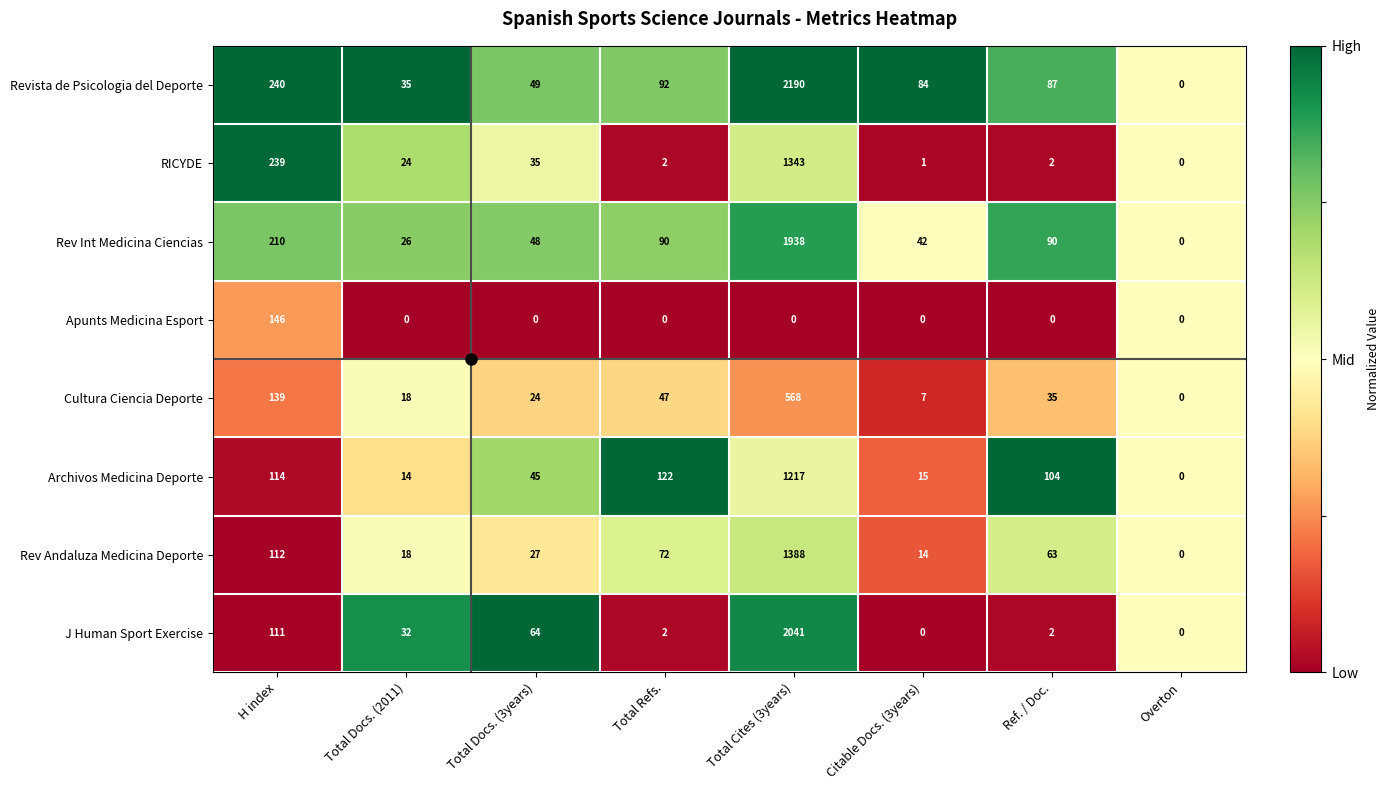

At Total Docs. (3years), list the series in order from smallest to largest.

Apunts Medicina Esport, Cultura Ciencia Deporte, Rev Andaluza Medicina Deporte, RICYDE, Archivos Medicina Deporte, Rev Int Medicina Ciencias, Revista de Psicologia del Deporte, J Human Sport Exercise